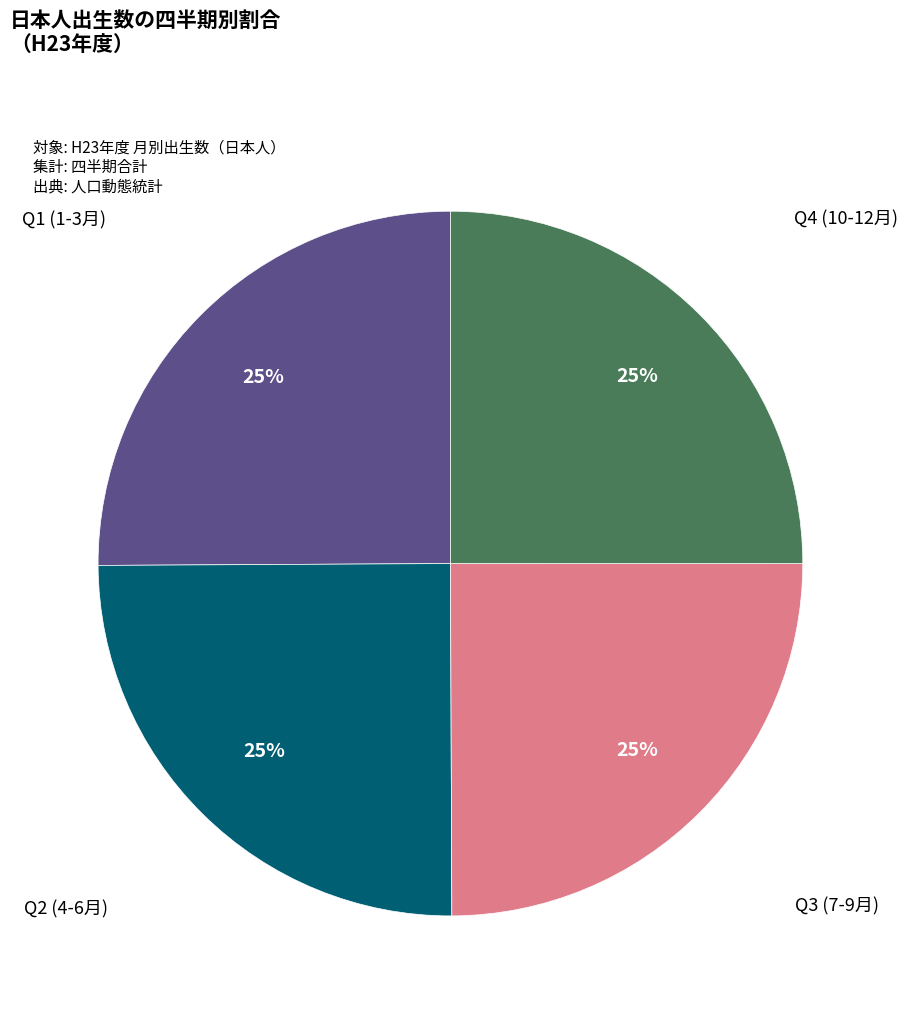

Does any single category account for the majority?

No